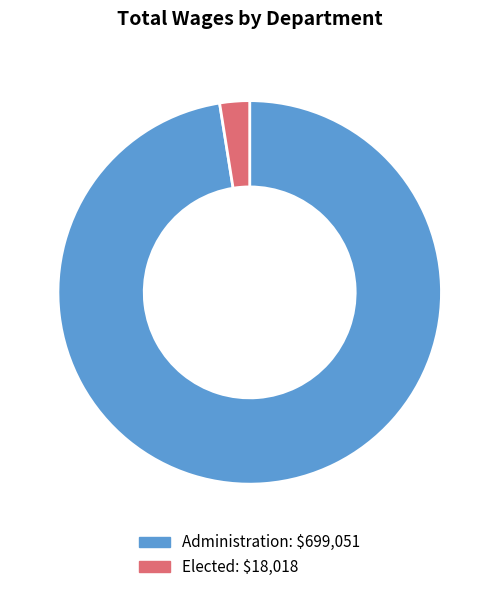

What is the smallest slice in the pie chart?

Elected